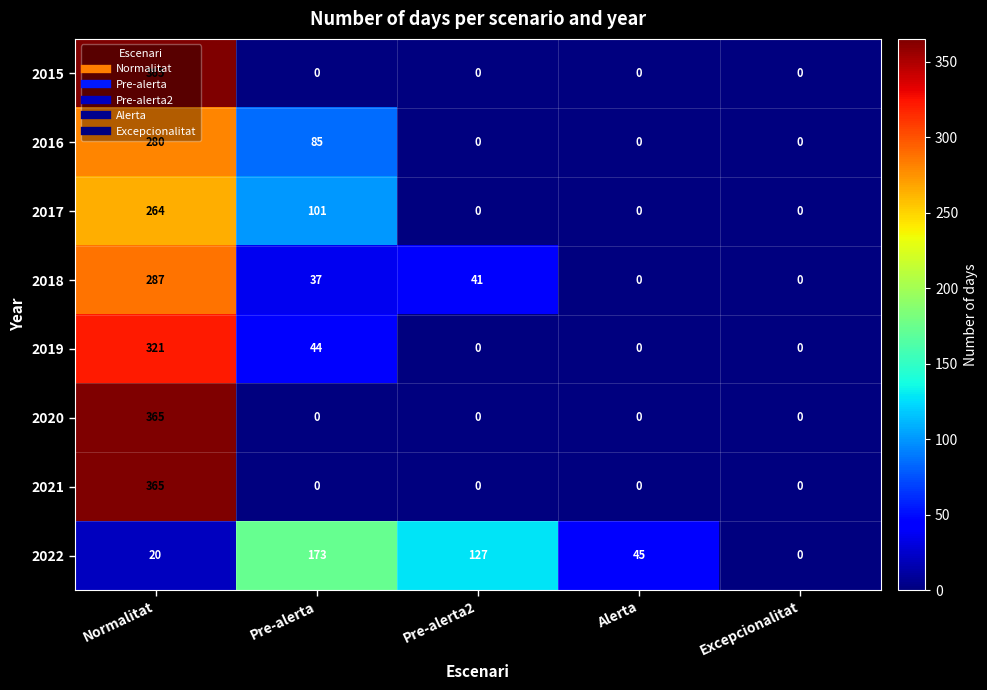

What is the maximum value shown in the chart?

365